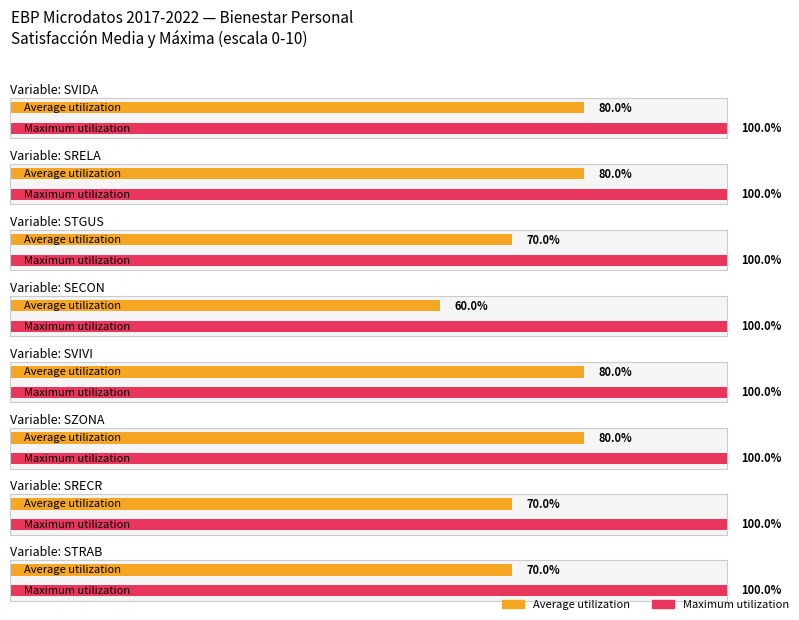

Between STGUS and SECON, which is larger?

STGUS